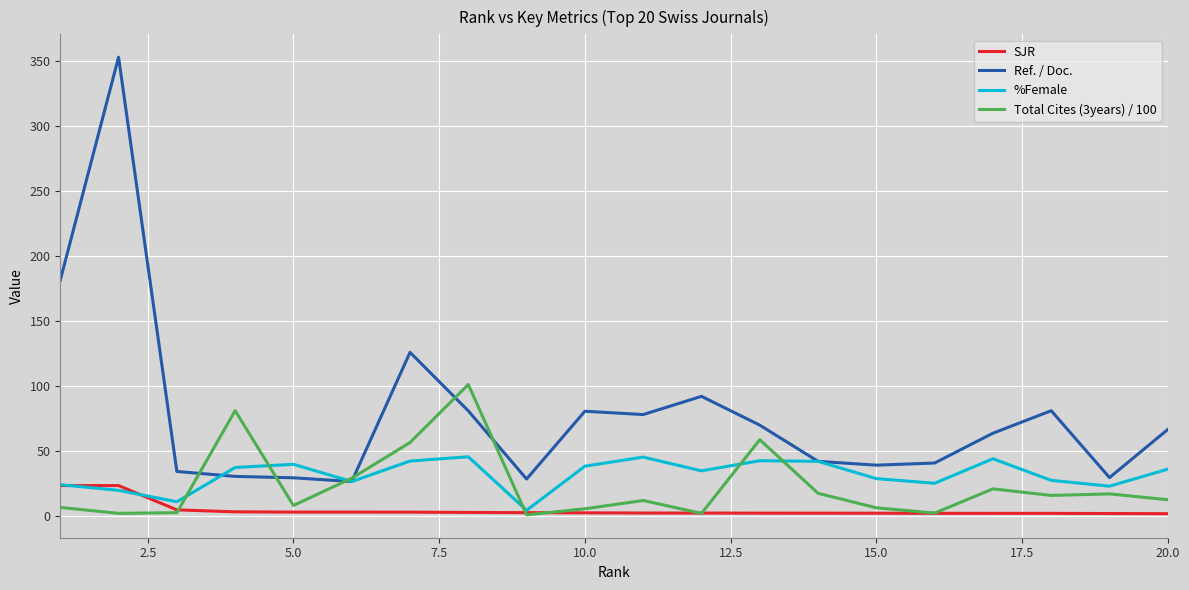

True or false: Ref. / Doc. and SJR cross at least once.

False